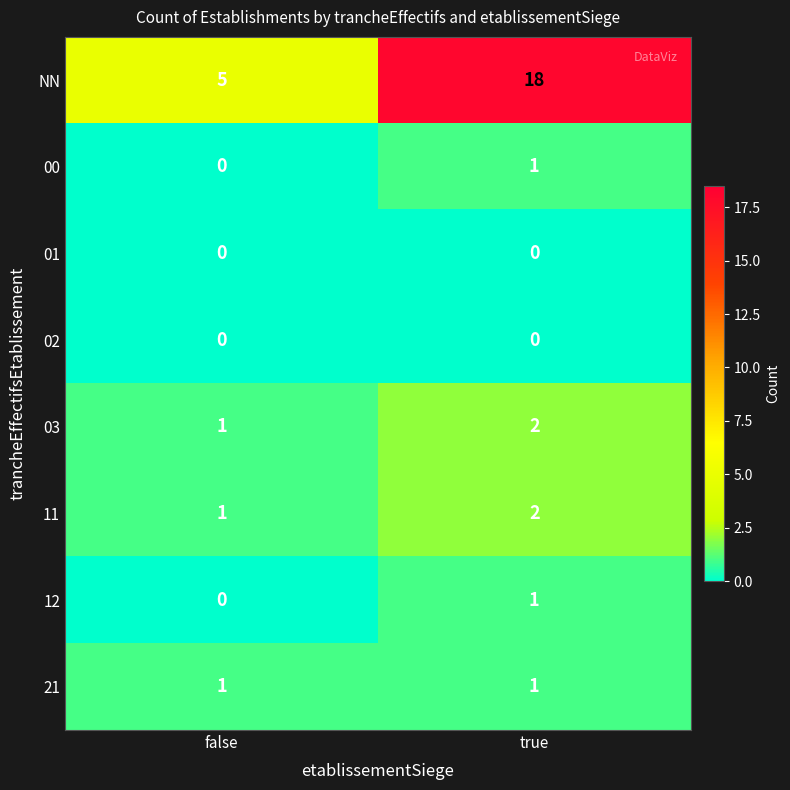

Reading left to right, transcribe all the data shown in this chart.

NN: false=5	true=18
00: false=0	true=1
01: false=0	true=0
02: false=0	true=0
03: false=1	true=2
11: false=1	true=2
12: false=0	true=1
21: false=1	true=1